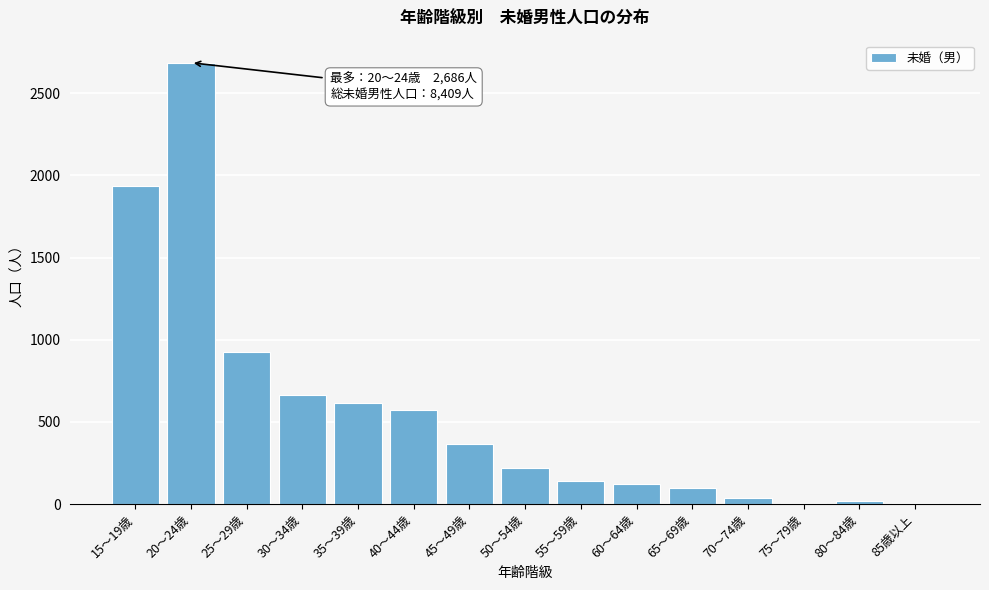

What is the maximum value shown in the chart?

2686